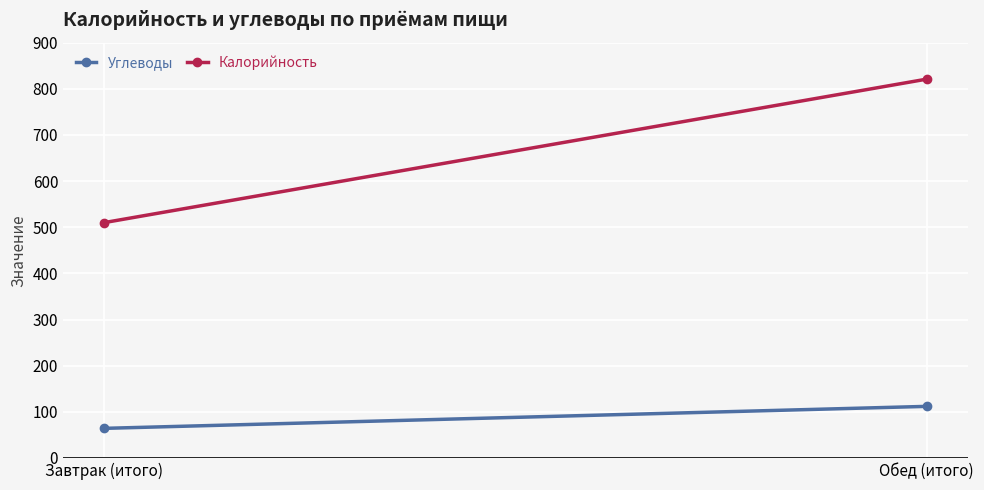

Which has a higher value, Обед (итого) or Завтрак (итого)?

Обед (итого)